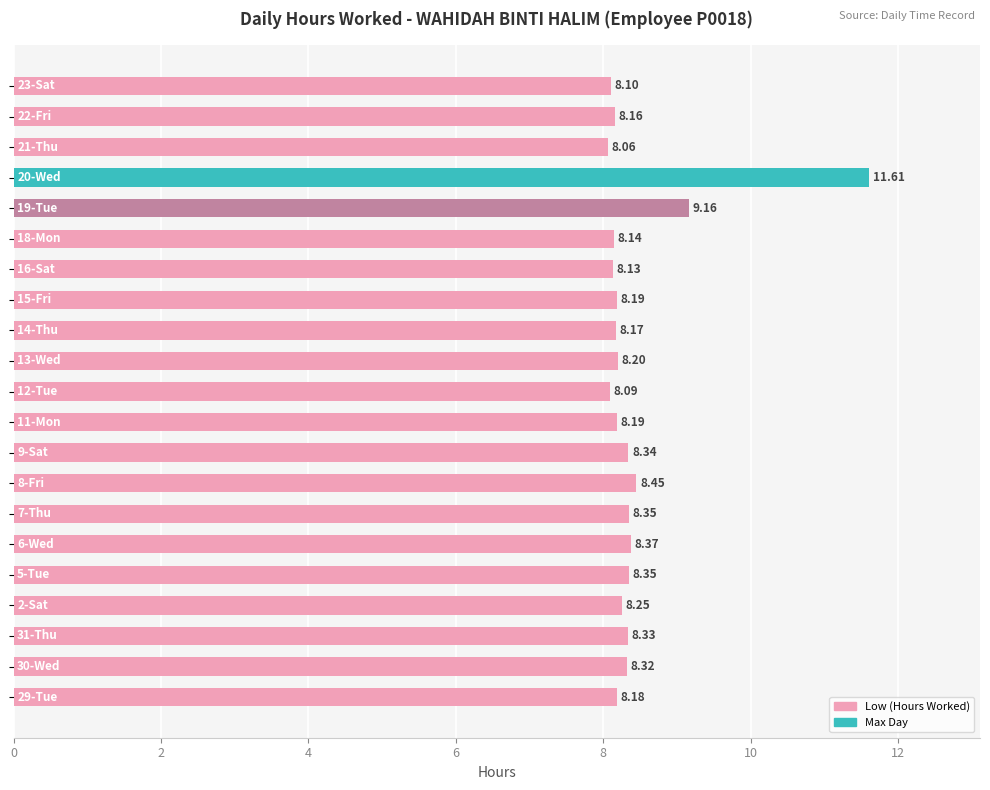

What is the difference between the maximum and second lowest values?

3.5